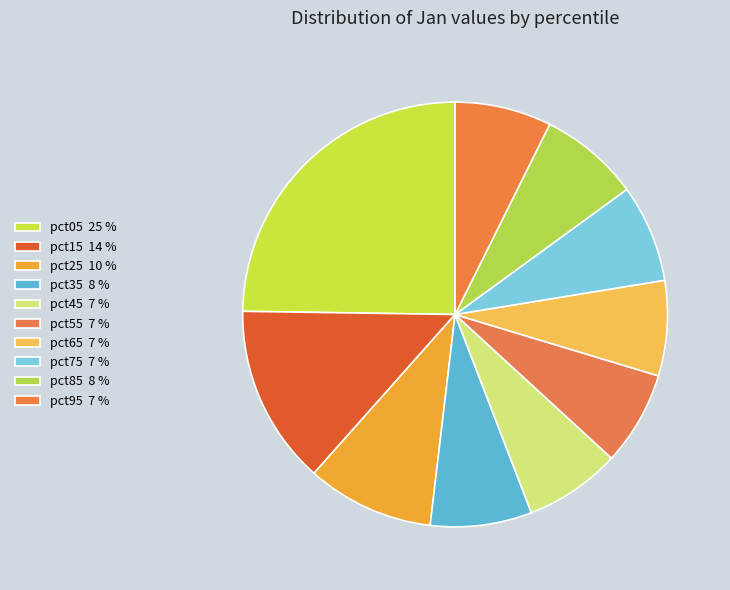

To the nearest percent, what is the average slice percentage?

10%